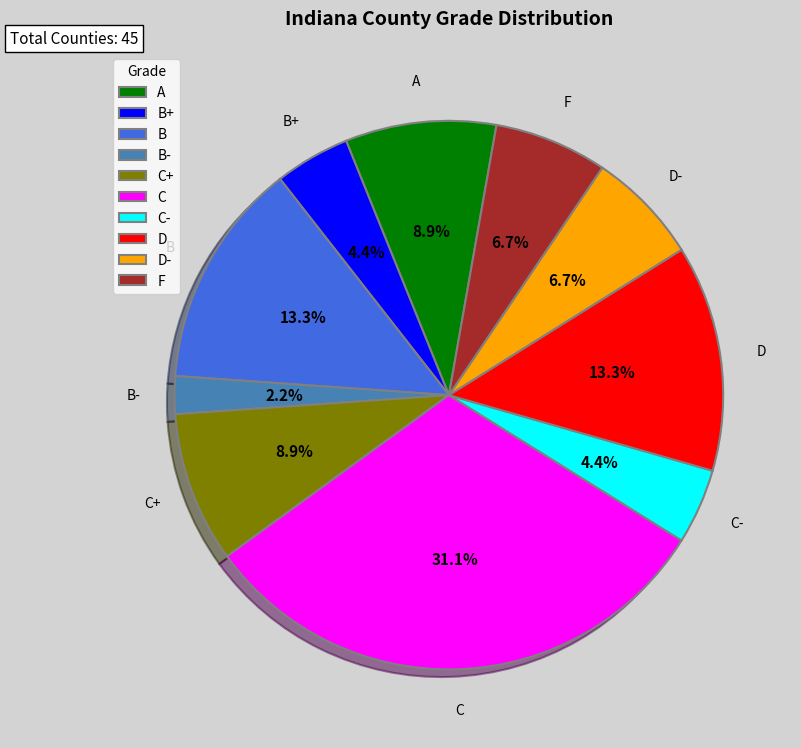

Which slice is the largest?

C